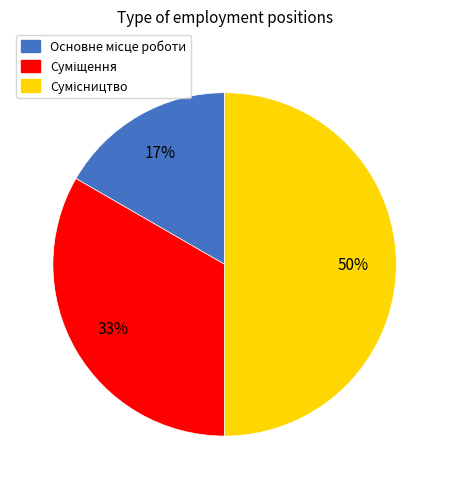

To the nearest percent, what is the average slice percentage?

33%